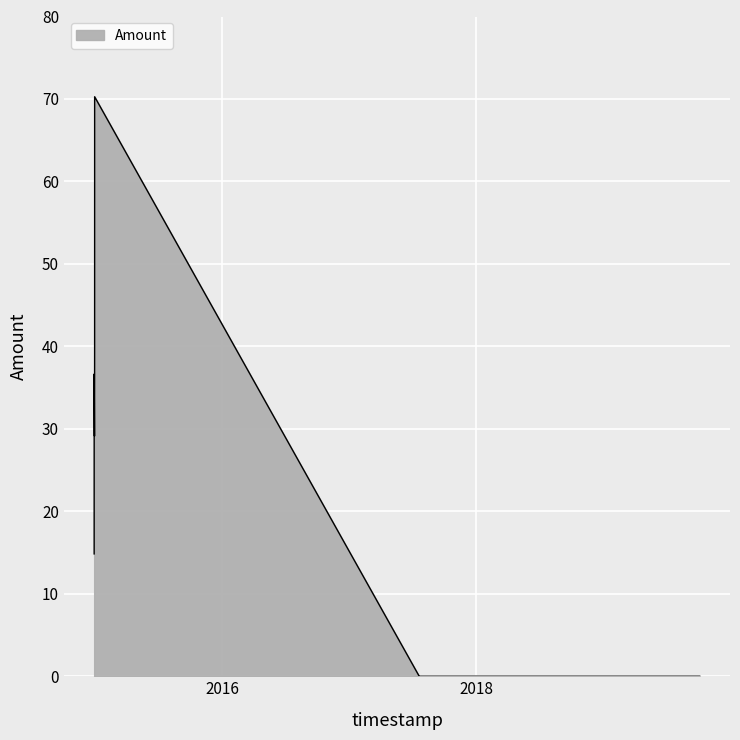

True or false: there are more than 0 points higher than both neighbors.

True